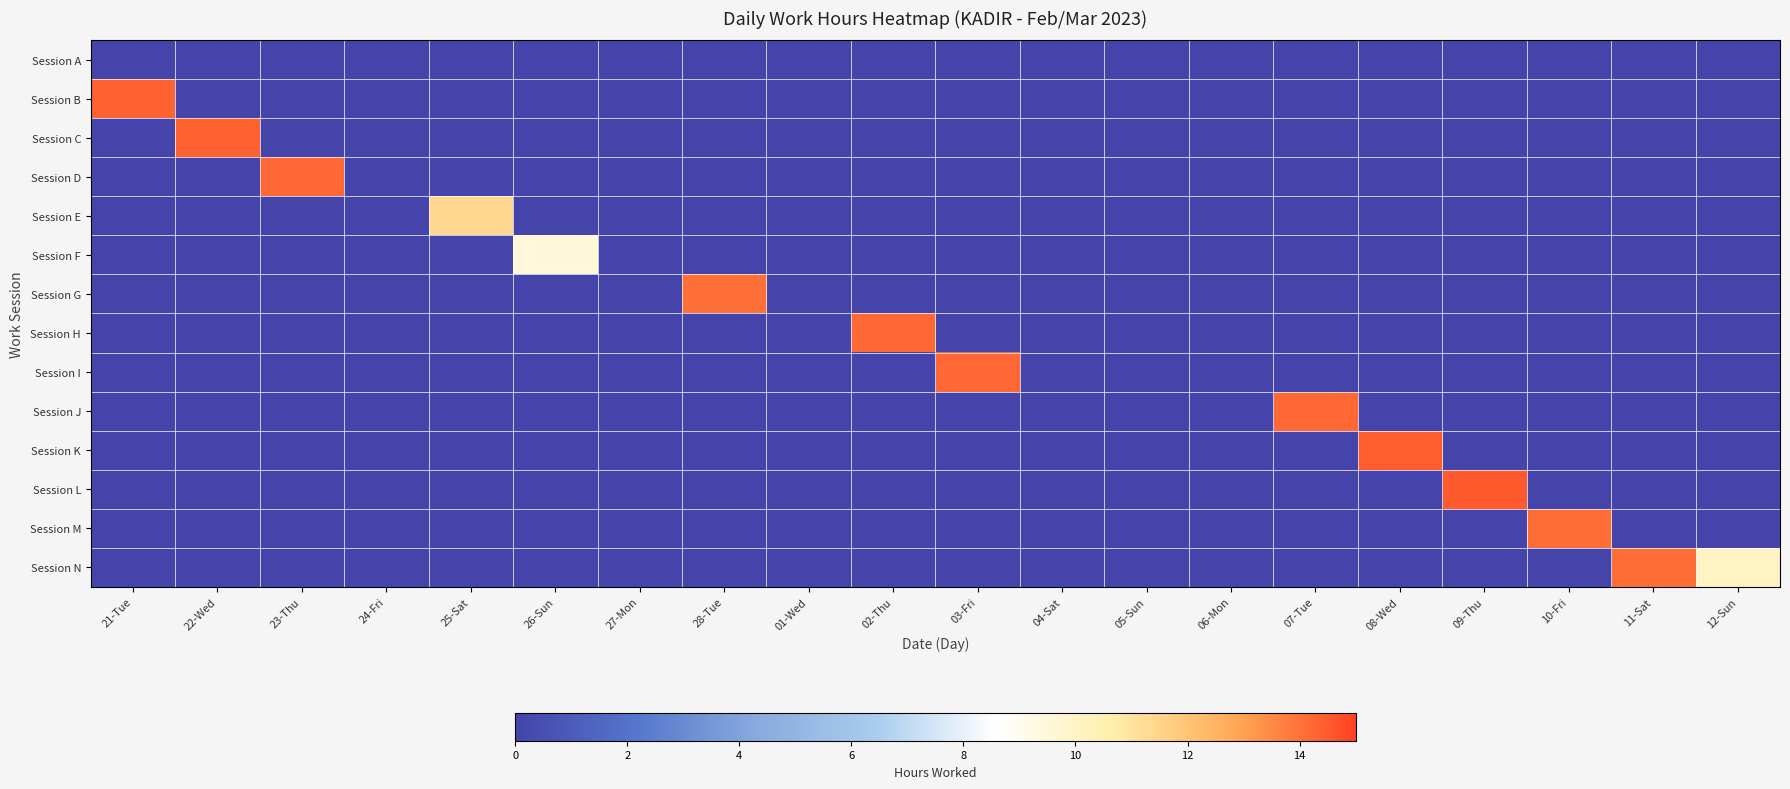

At 08-Wed, list the series in order from smallest to largest.

Session A, Session B, Session C, Session D, Session E, Session F, Session G, Session H, Session I, Session J, Session L, Session M, Session N, Session K